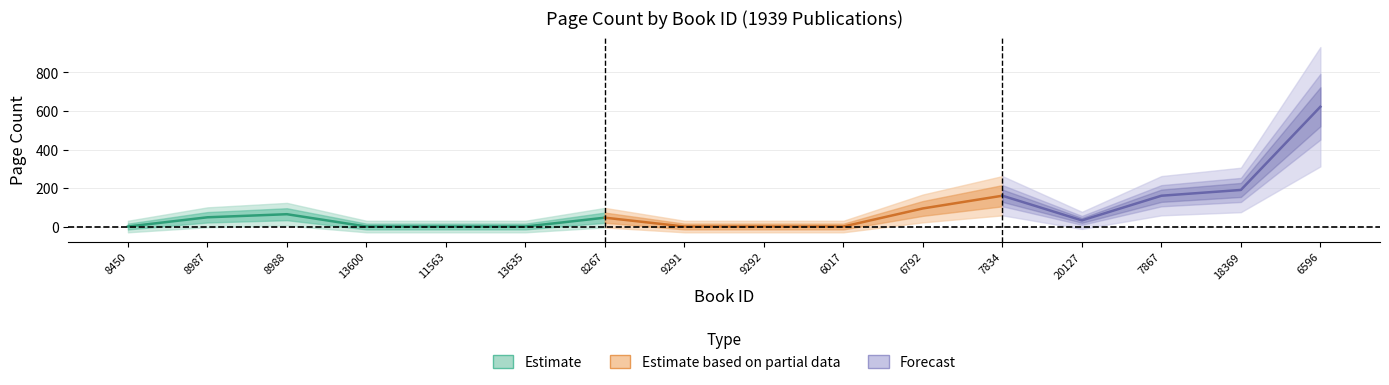

Which label corresponds to the largest value in the chart?

6596